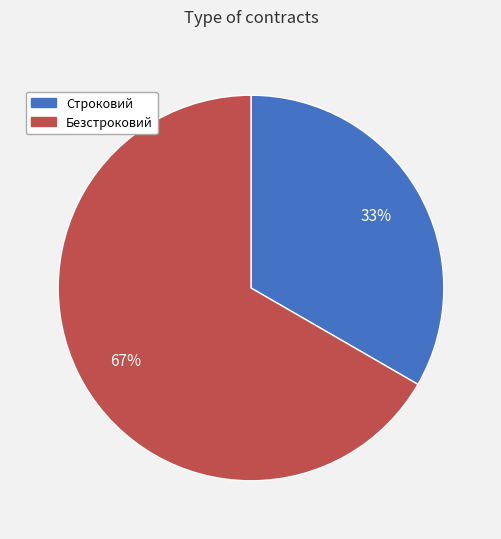

Is Строковий the majority of the pie?

No